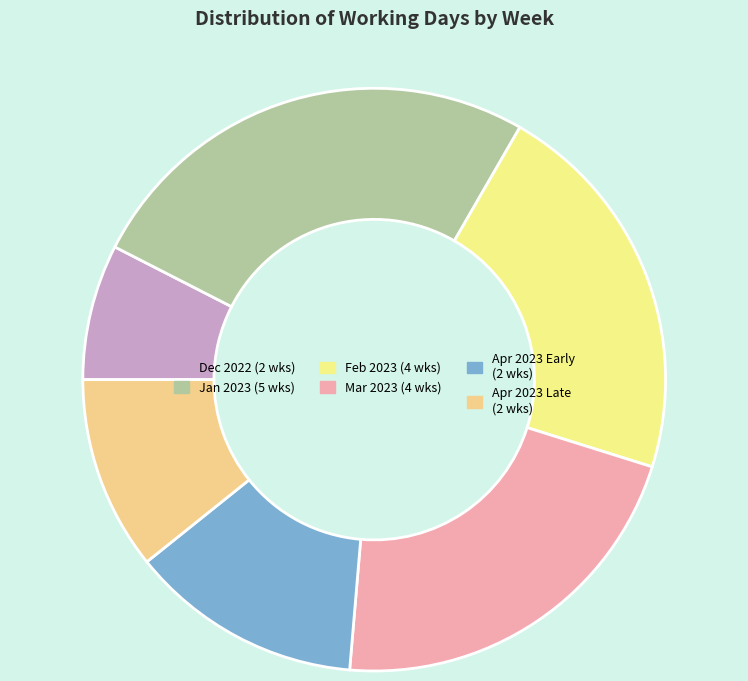

Which category has the biggest portion of the pie?

Jan 2023 (5 wks)